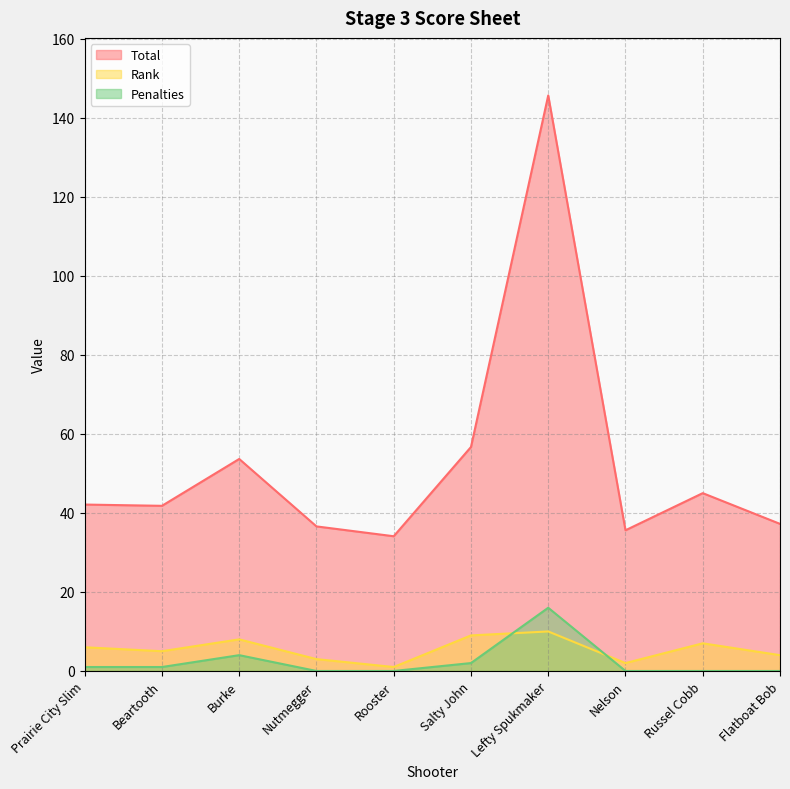

What are all the series names shown in the legend?

Total, Rank, Penalties